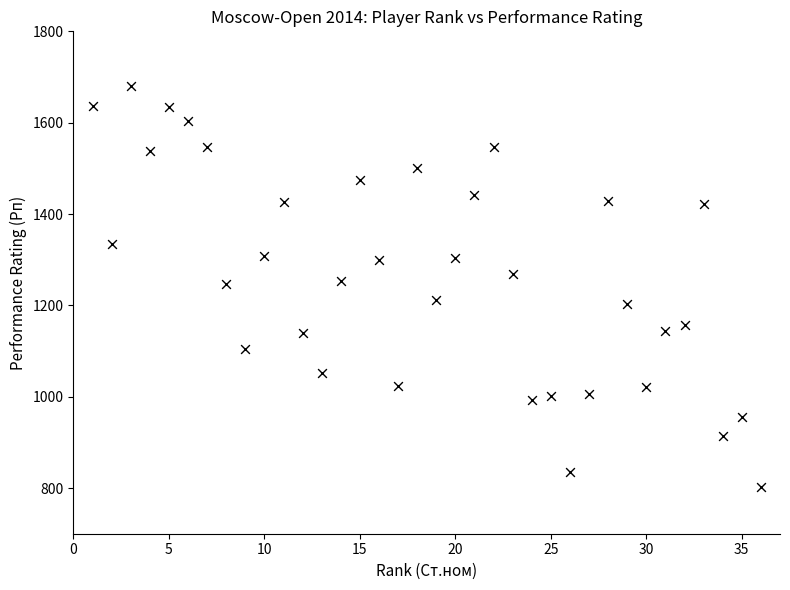

What is the range of X values (max minus min)?

35